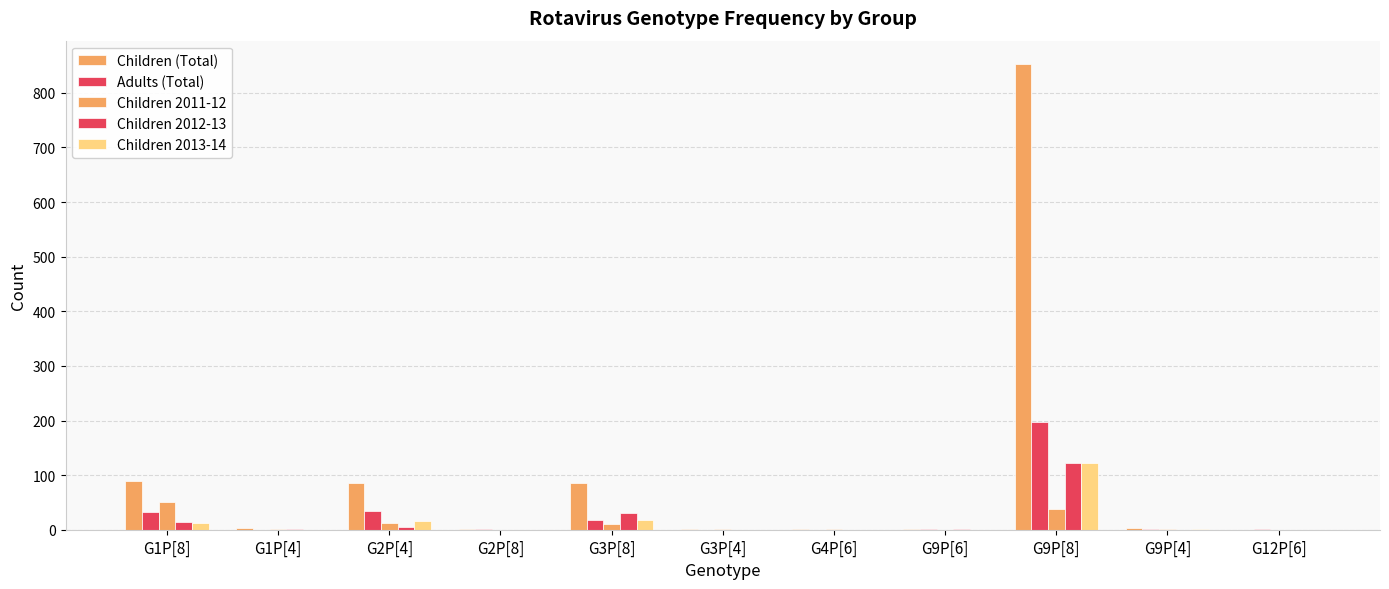

What is the difference between the maximum and minimum values in the Children 2013-14 series?

122